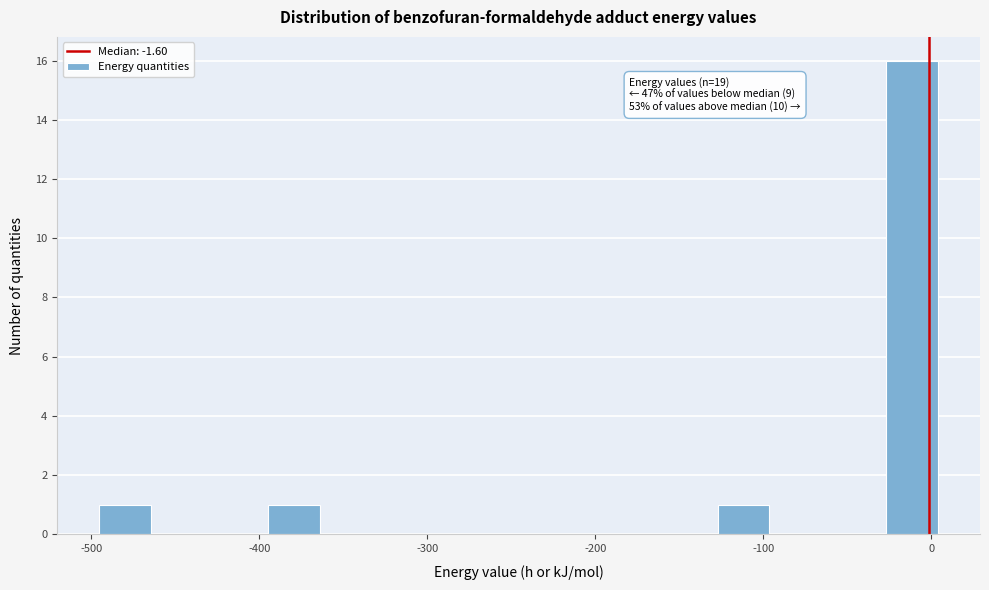

Around what value on the x-axis is the tallest bar? Give the approximate position of its centre, as read against the axis.

-10